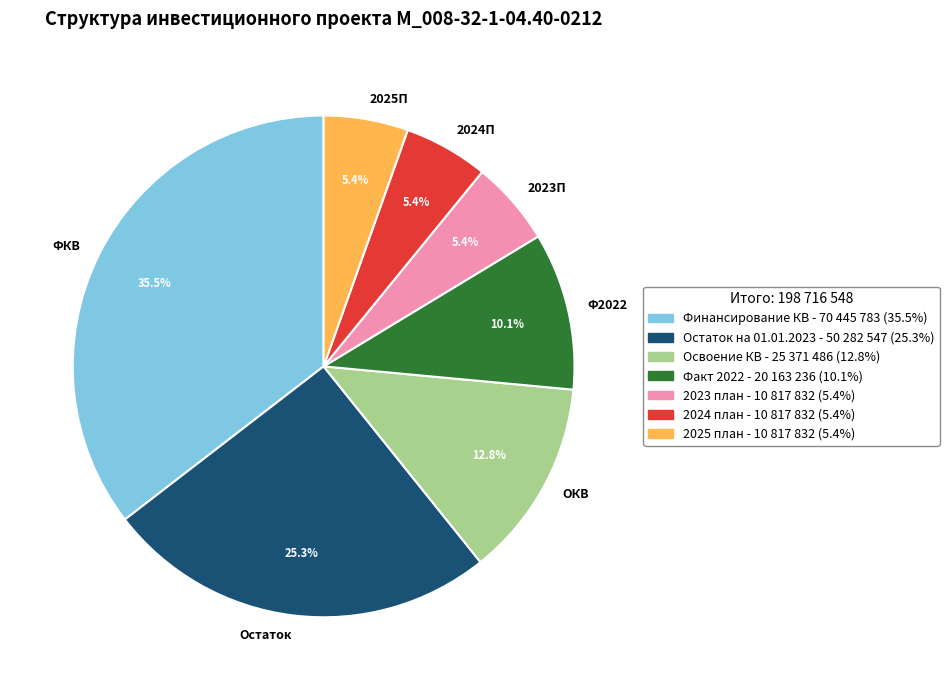

Which slice is the largest?

ФКВ